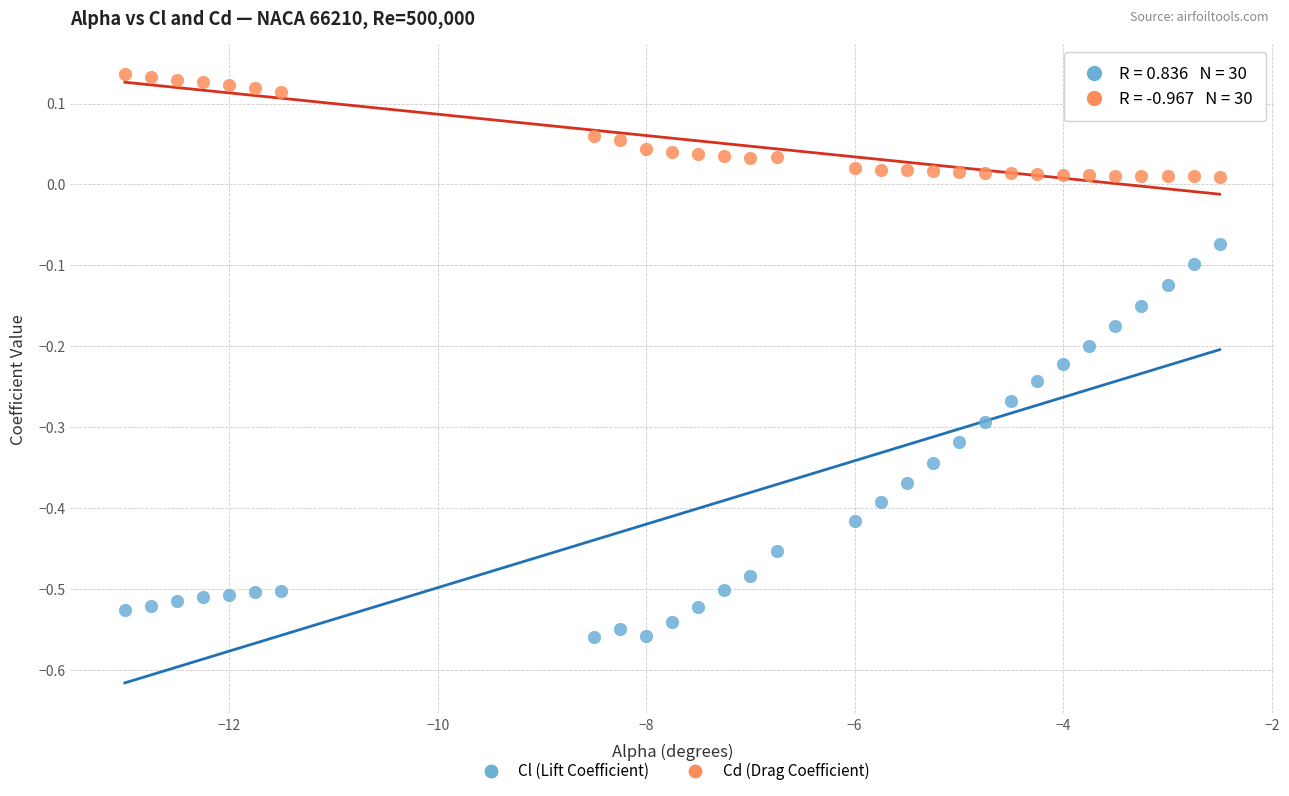

Across all data points, what is the range of X values (max minus min)?

10.5